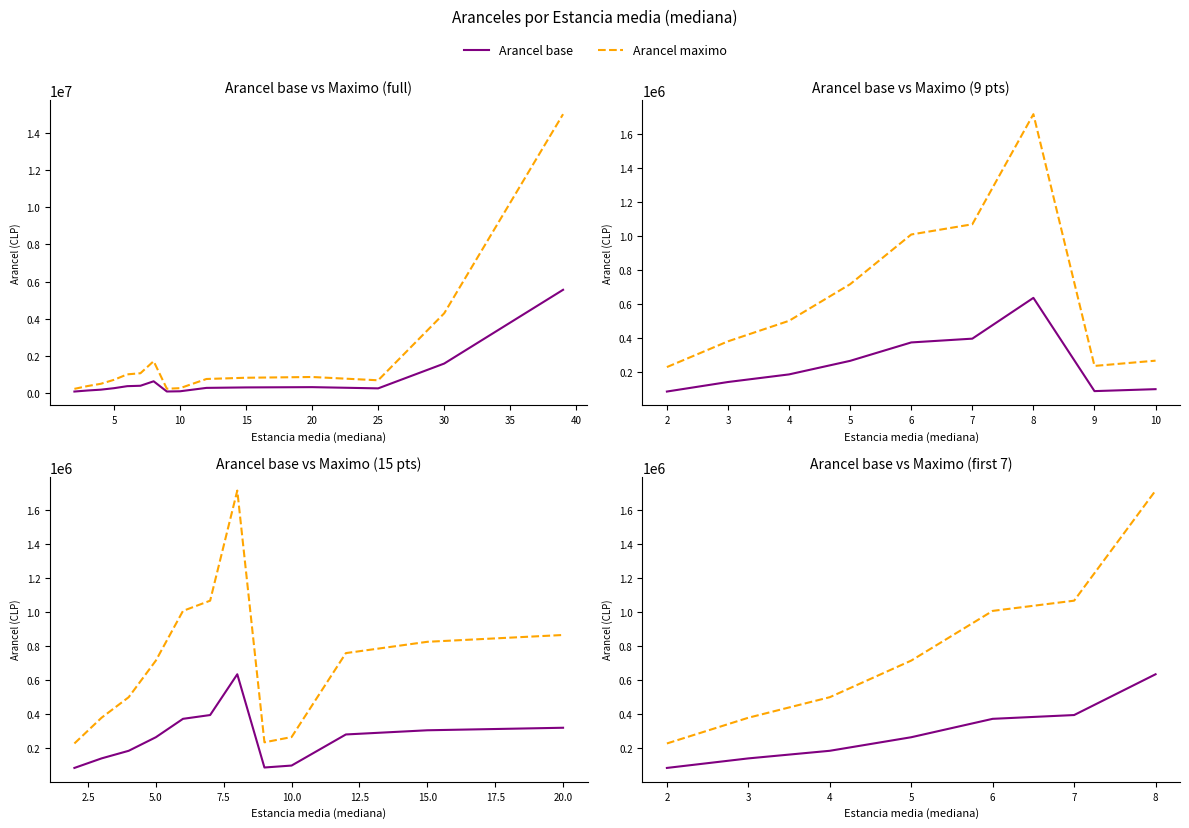

Which has a higher value, 2 or 4?

4